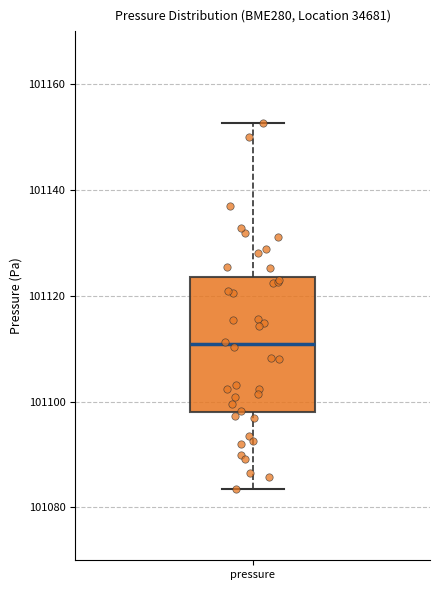

Transcribe this box plot: give where the median line is, the range the box spans, and where the two whiskers end, as read against the y-axis. The values are not printed on the chart, so give them approximately, as read against the axis.

median 101110, box 101098 to 101124, whiskers 101084 to 101152